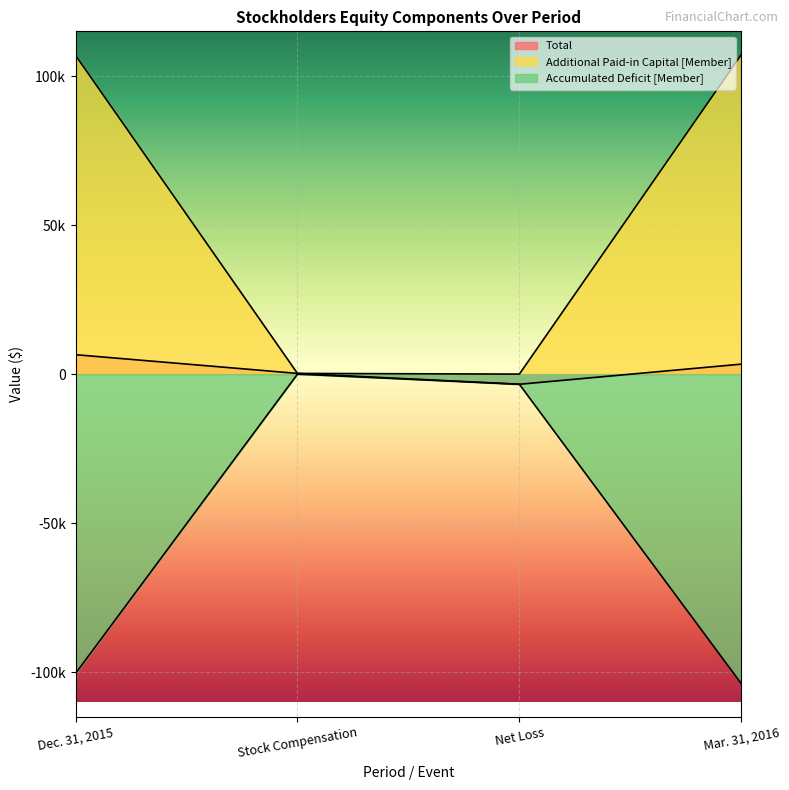

Reading right to left, what are all the values shown in this chart?

Total: Mar. 31, 2016=3343	Net Loss=-3401	Stock Compensation=233	Dec. 31, 2015=6511
Additional Paid-in Capital [Member]: Mar. 31, 2016=107167	Net Loss=0	Stock Compensation=233	Dec. 31, 2015=106934
Accumulated Deficit [Member]: Mar. 31, 2016=-103827	Net Loss=-3401	Stock Compensation=0	Dec. 31, 2015=-100426